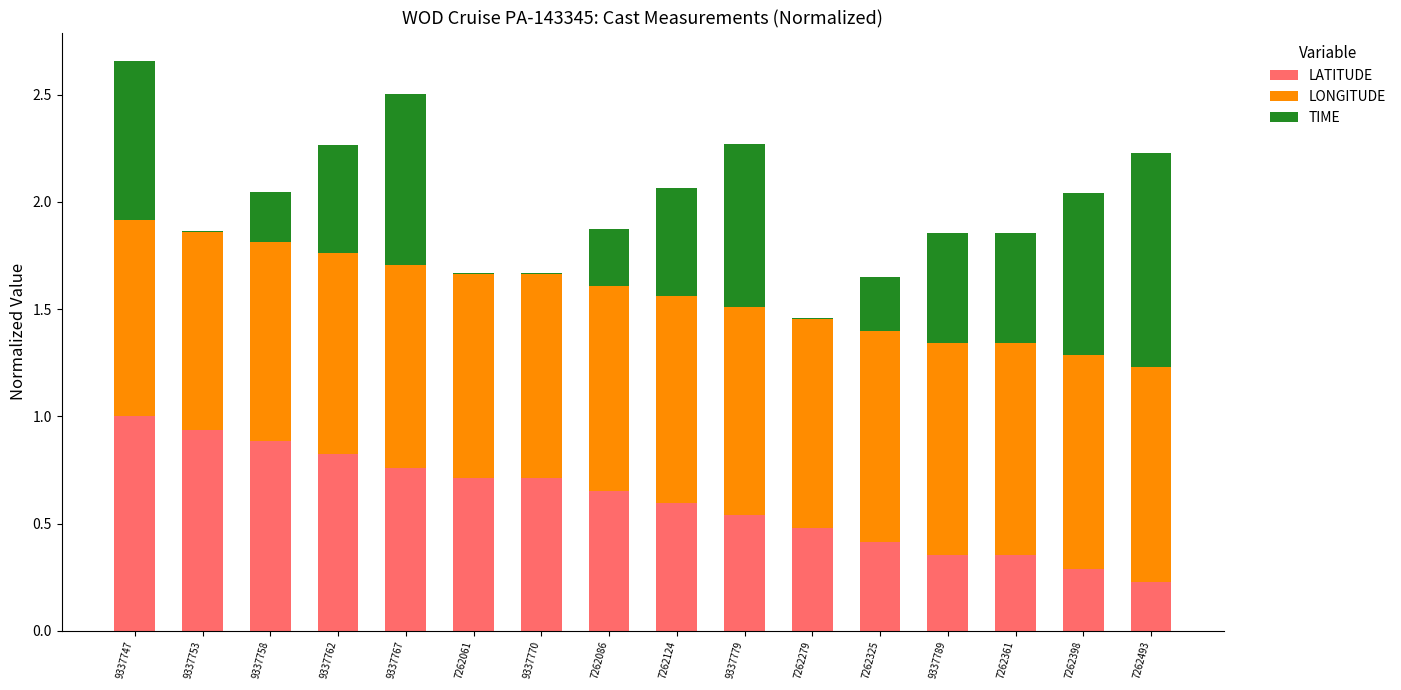

What is the average value of the LATITUDE series?

0.6